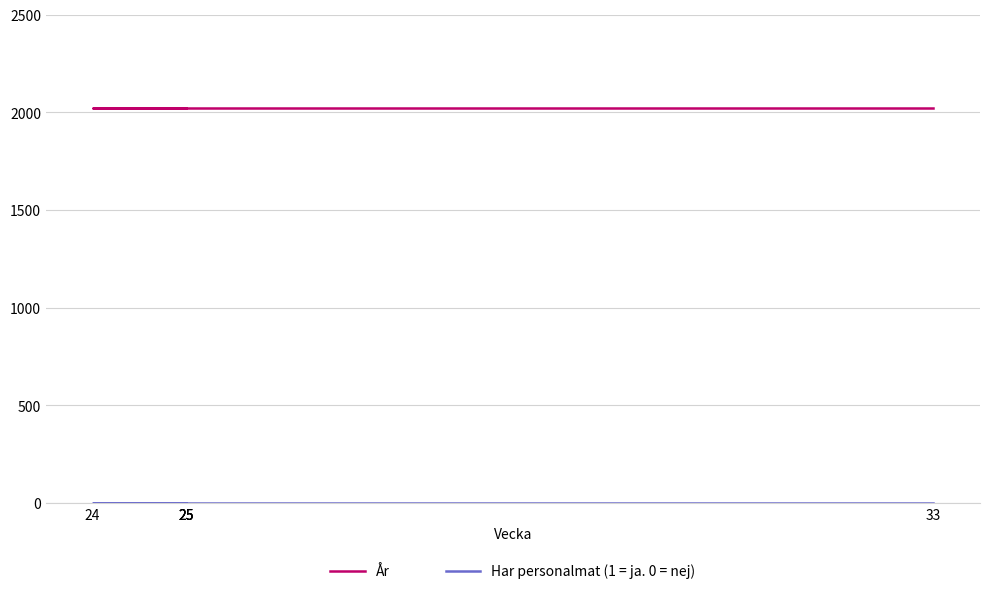

True or false: År and Har personalmat (1 = ja. 0 = nej) cross at least once.

False